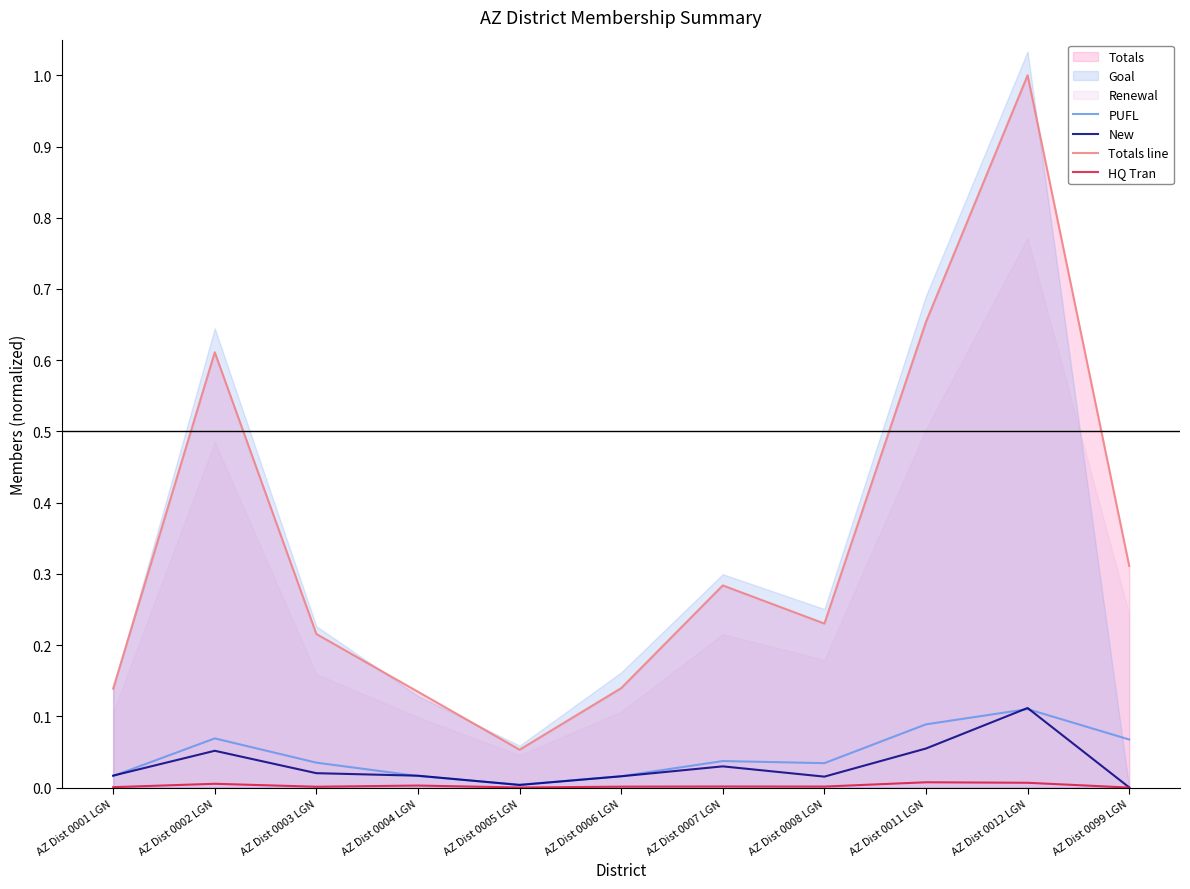

True or false: PUFL and HQ Tran cross at least once.

False